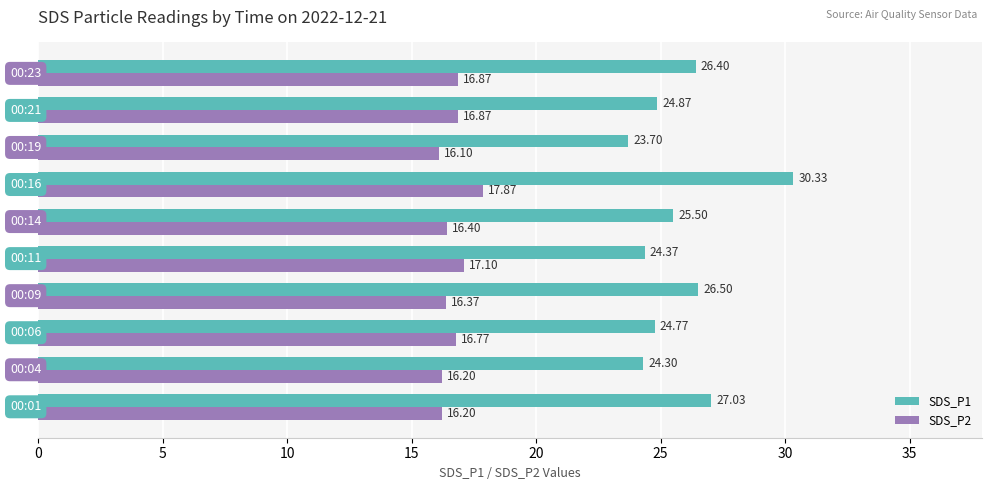

Which series has the largest total across all categories?

SDS_P1